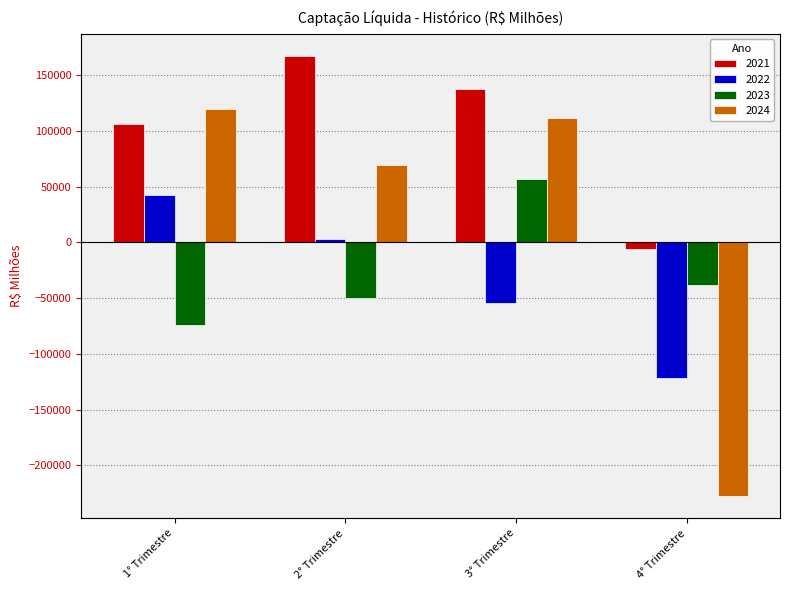

What is the difference between the highest and lowest values at 4° Trimestre?

221808.2